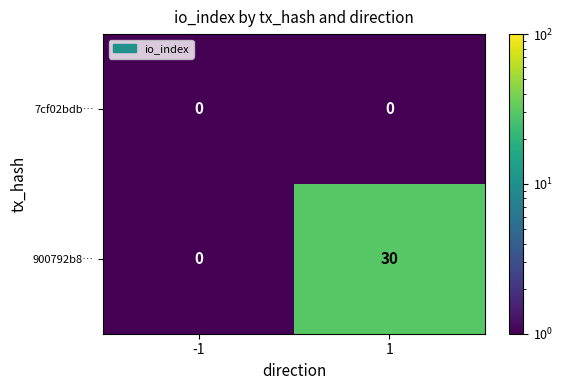

Rank the series at 1 from lowest to highest value.

7cf02bdb…, 900792b8…